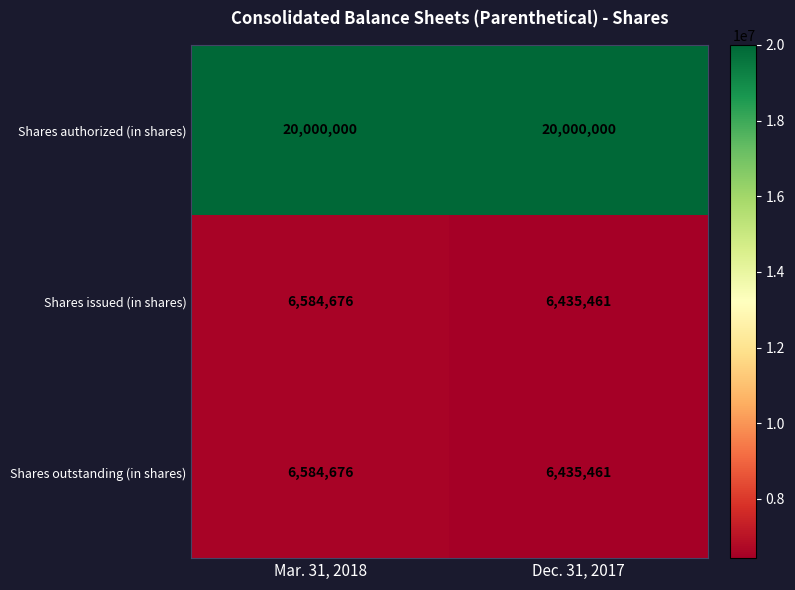

What is the total value across all series at Dec. 31, 2017?

32870922